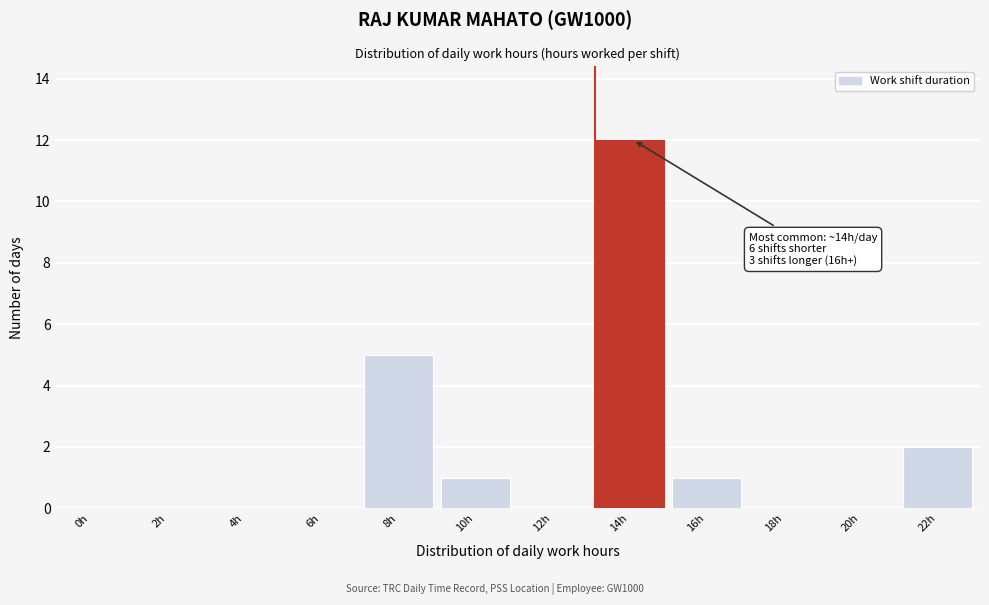

Reading left to right, extract all data points from this chart.

0h=0	2h=0	4h=0	6h=0	8h=5	10h=1	12h=0	14h=12	16h=1	18h=0	20h=0	22h=2